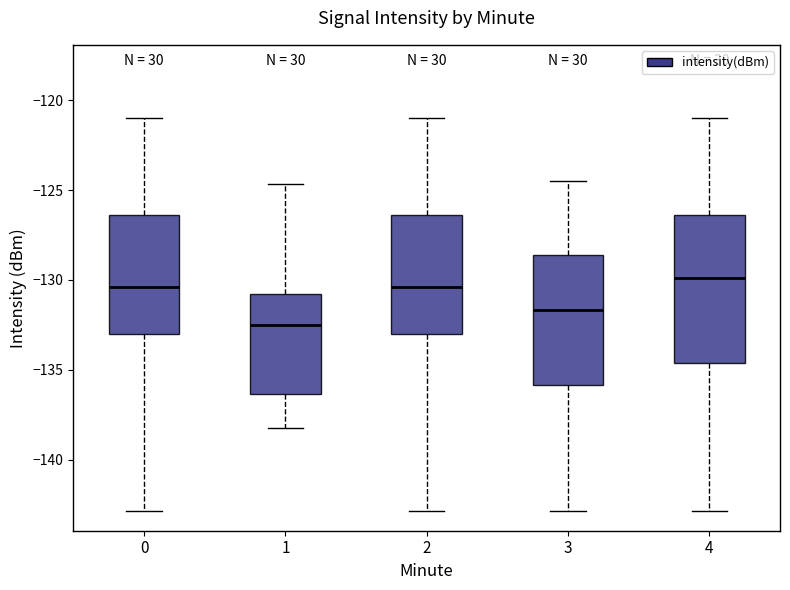

Reading left to right, read every box against the y-axis: the position of its median line, the range the box covers, and the ends of its whiskers. The values are not printed on the chart, so give them approximately, as read against the axis.

0: median -130.5, box -133.0 to -126.5, whiskers -143.0 to -121.0
1: median -132.5, box -136.5 to -131.0, whiskers -138.0 to -124.5
2: median -130.5, box -133.0 to -126.5, whiskers -143.0 to -121.0
3: median -131.5, box -136.0 to -128.5, whiskers -143.0 to -124.5
4: median -130.0, box -134.5 to -126.5, whiskers -143.0 to -121.0